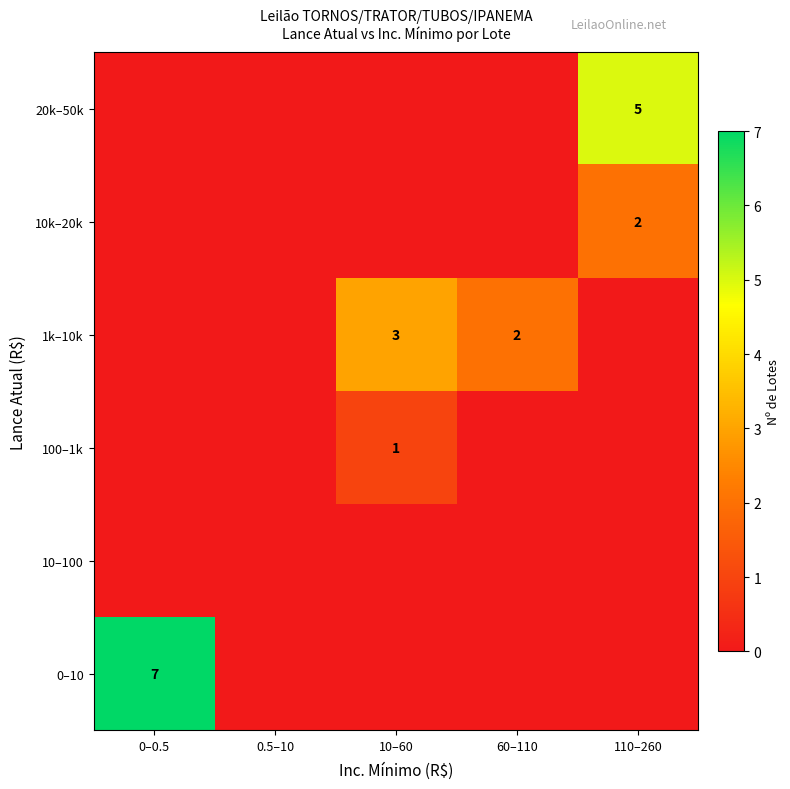

Is the value of 0–10 at 0–0.5 greater than the value of 10k–20k at 110–260?

Yes